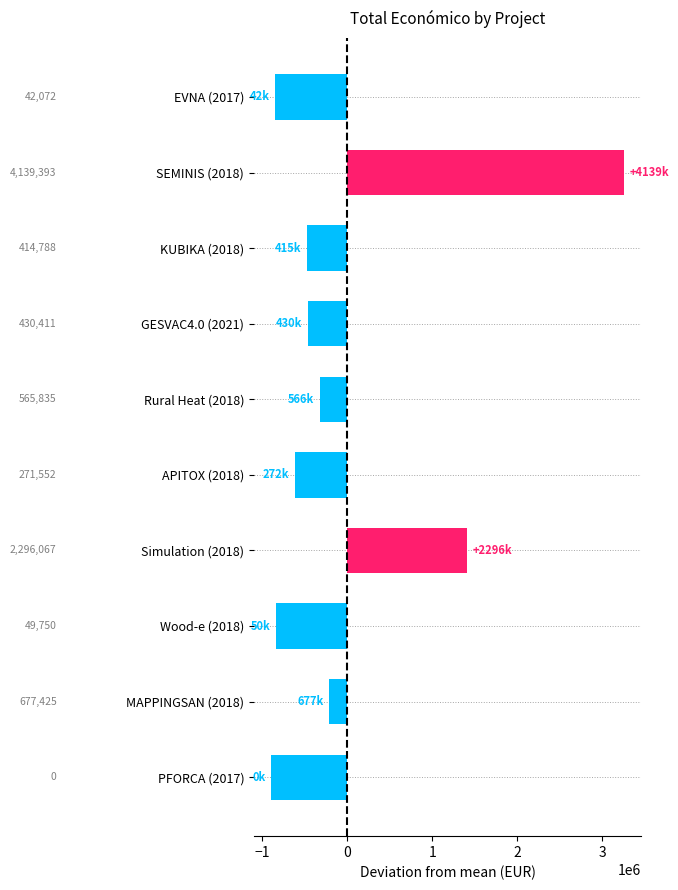

How many bars are there in total?

10